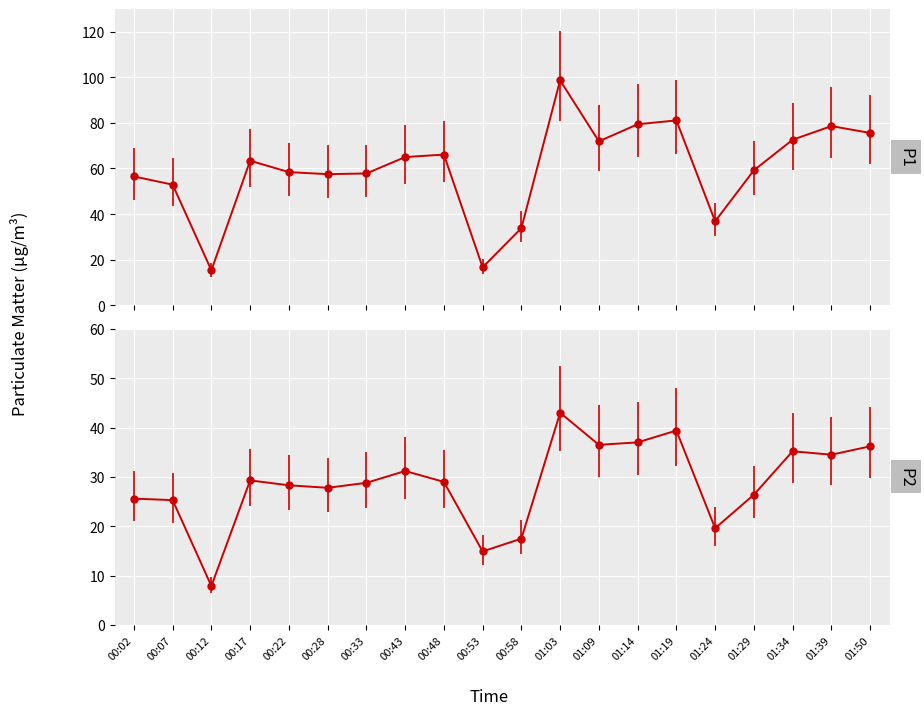

Which series has the largest total across all categories?

P1